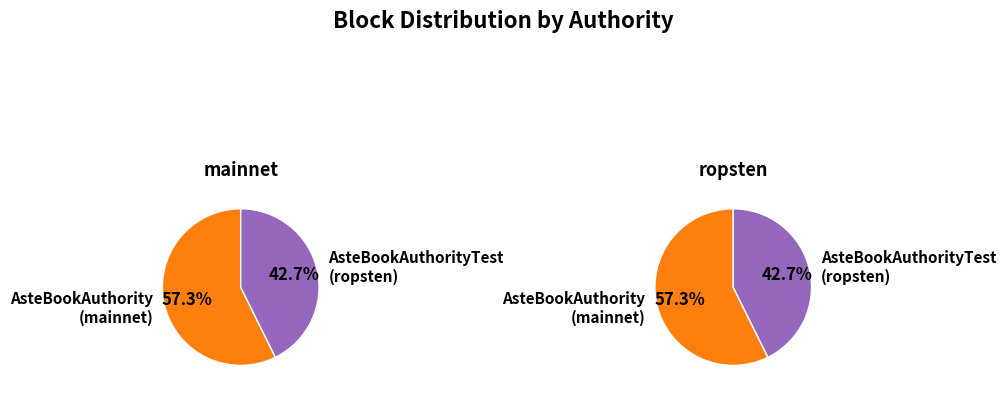

What is the total percentage of AsteBookAuthority
(mainnet) and AsteBookAuthorityTest
(ropsten)?

100.0%